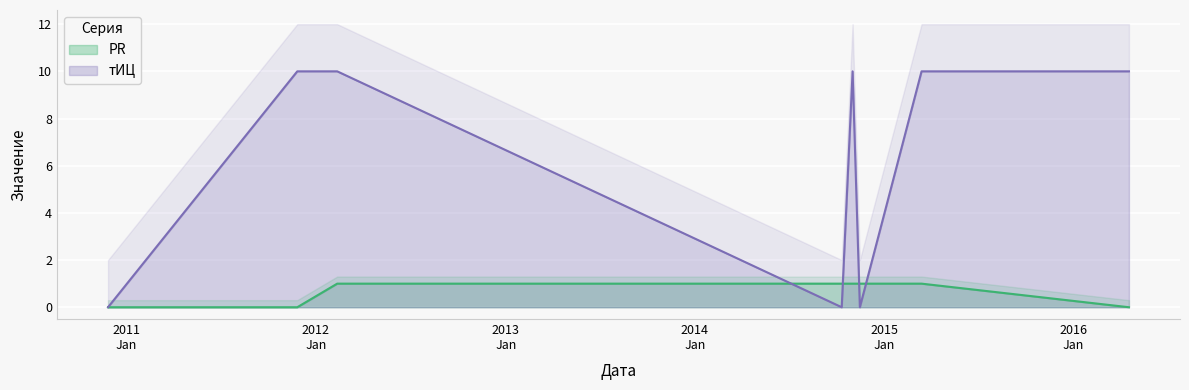

Which series ends up on top after the final intersection of тИЦ and PR?

тИЦ